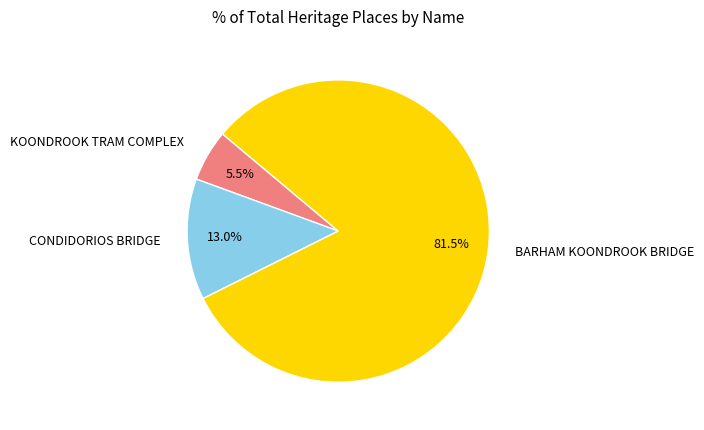

How many slices are in this pie chart?

3